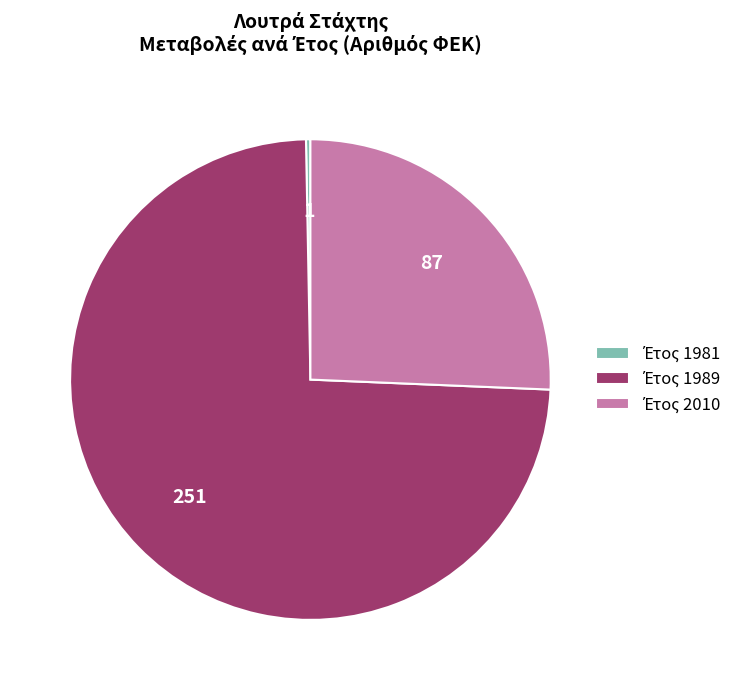

Count the number of slices in the pie.

3